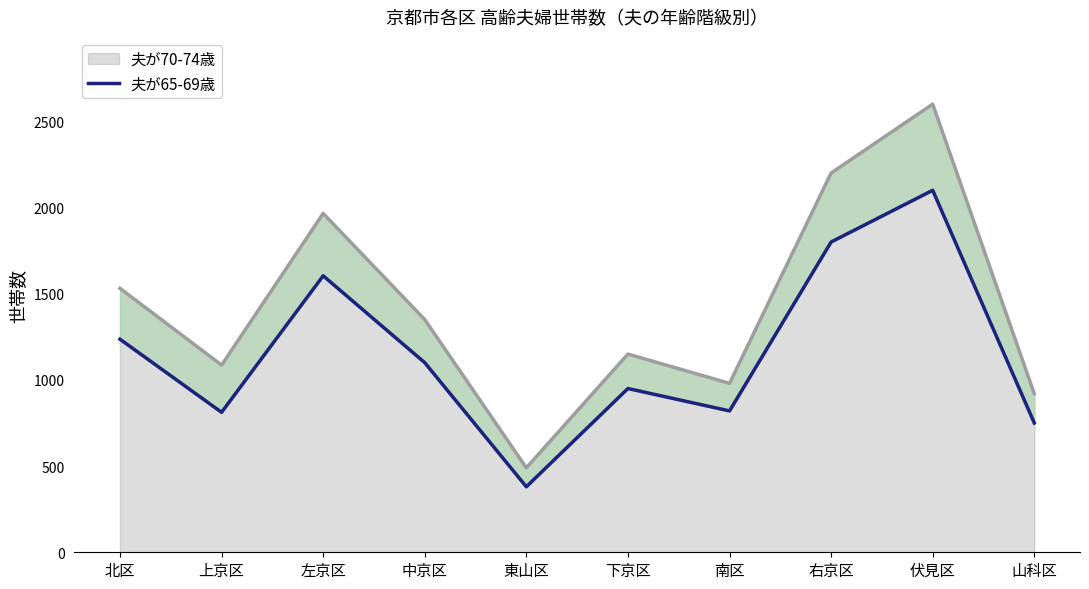

Does the chart have visible grid lines?

No